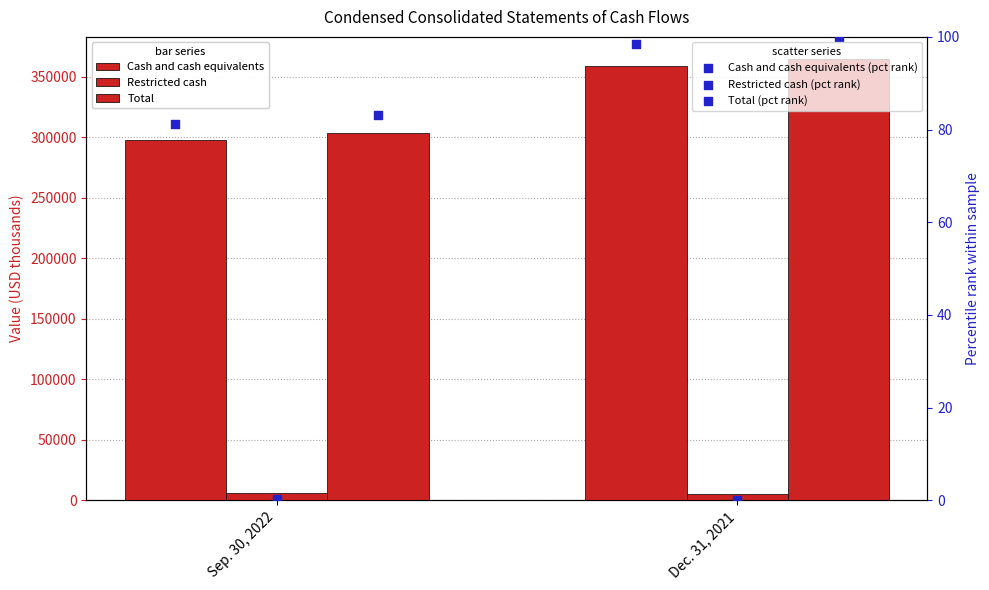

What is the total value across all series at Sep. 30, 2022?

607790.6